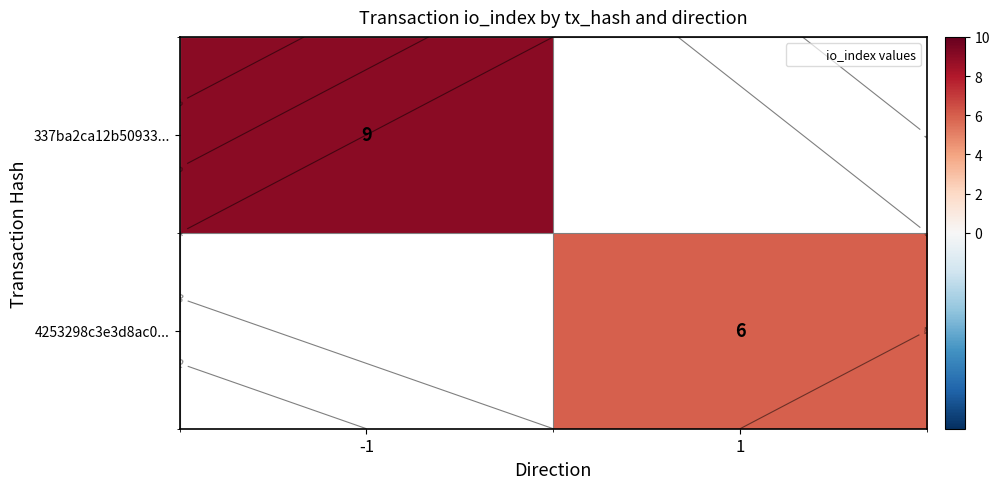

Rank the categories by 337ba2ca12b50933... value from highest to lowest.

-1, 1